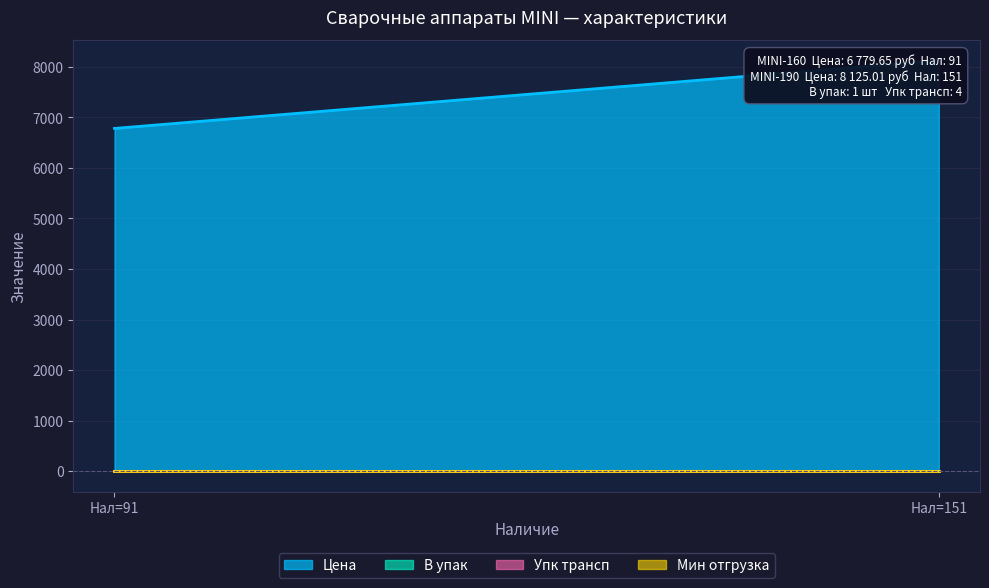

How many categories are shown in the chart?

2